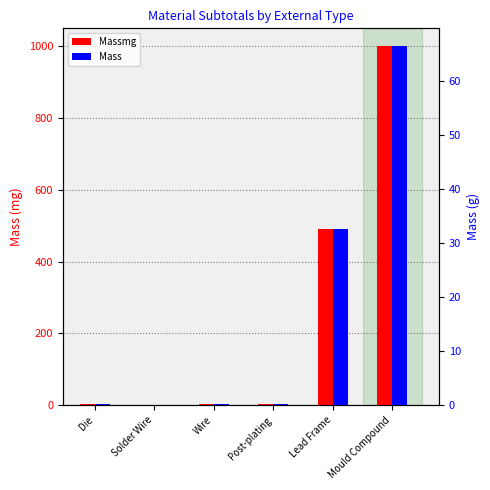

List the series in order of their peak value, lowest first.

Mass, Massmg